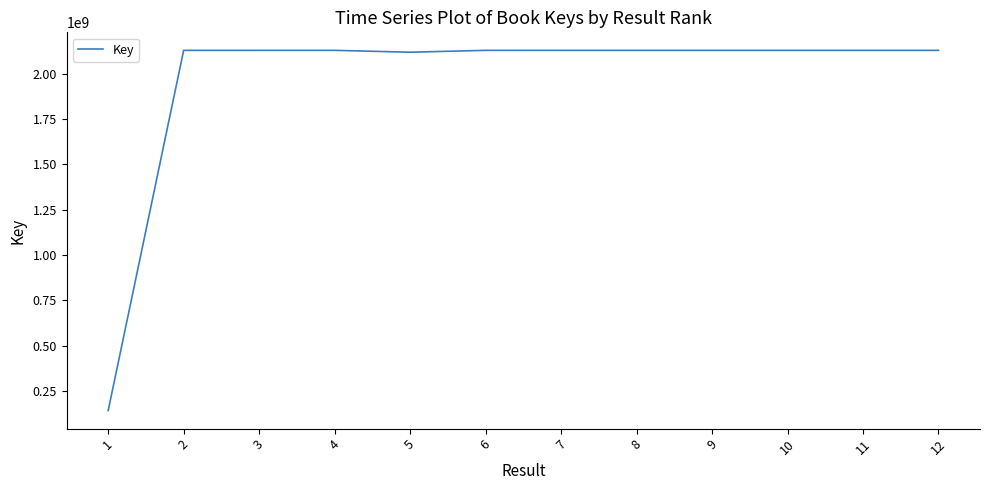

What is the difference between the values at 5 and 3?

10262036